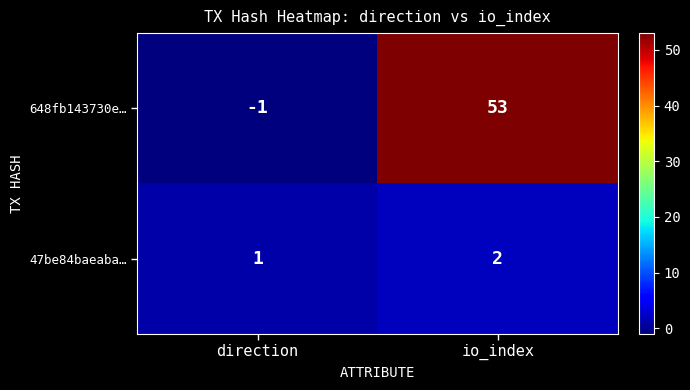

What is the smallest value displayed?

-1